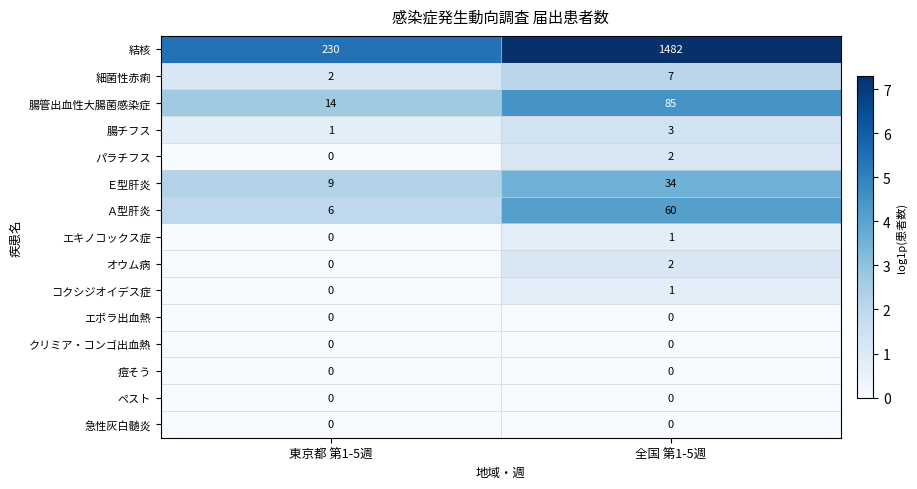

What is the spread (max minus min) of values at 全国 第1-5週?

1482